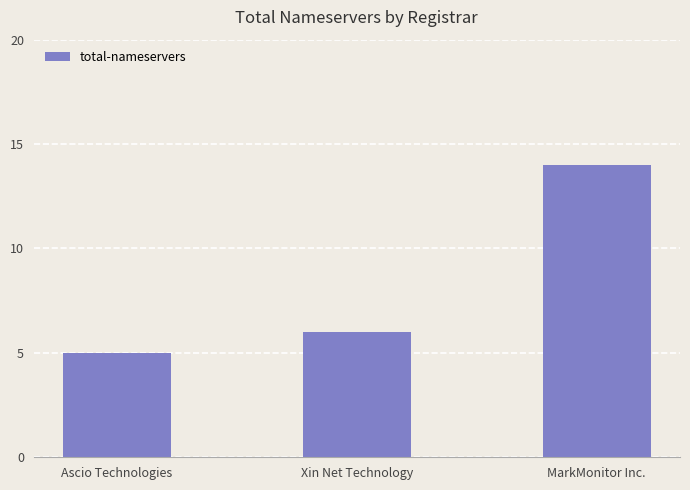

What is the difference between the values at MarkMonitor Inc. and Xin Net Technology?

8